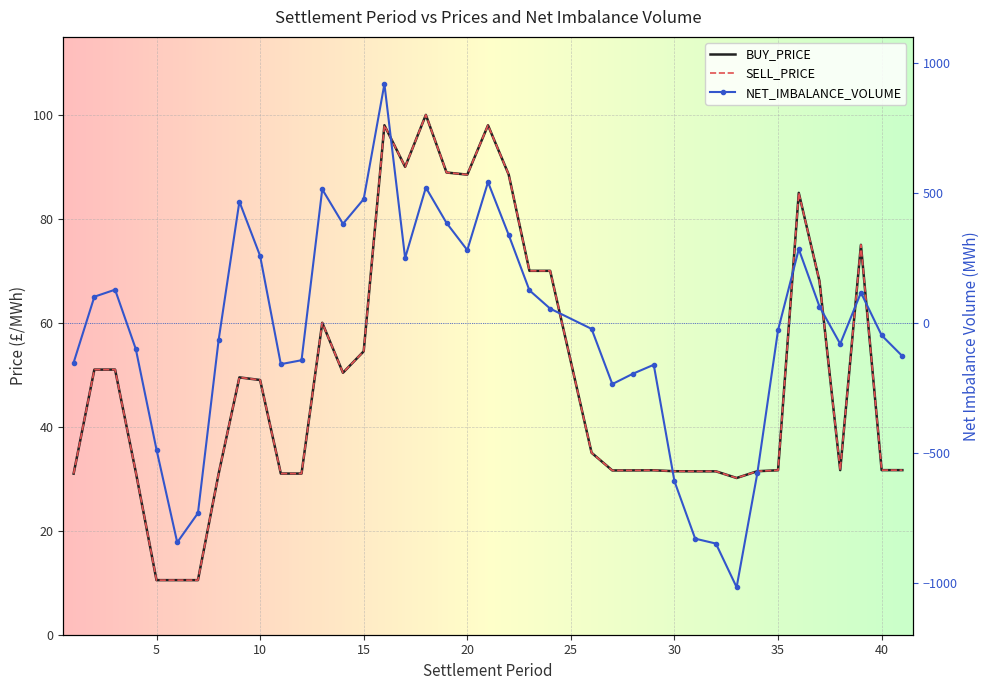

At which category is the sum across all series the highest?

16